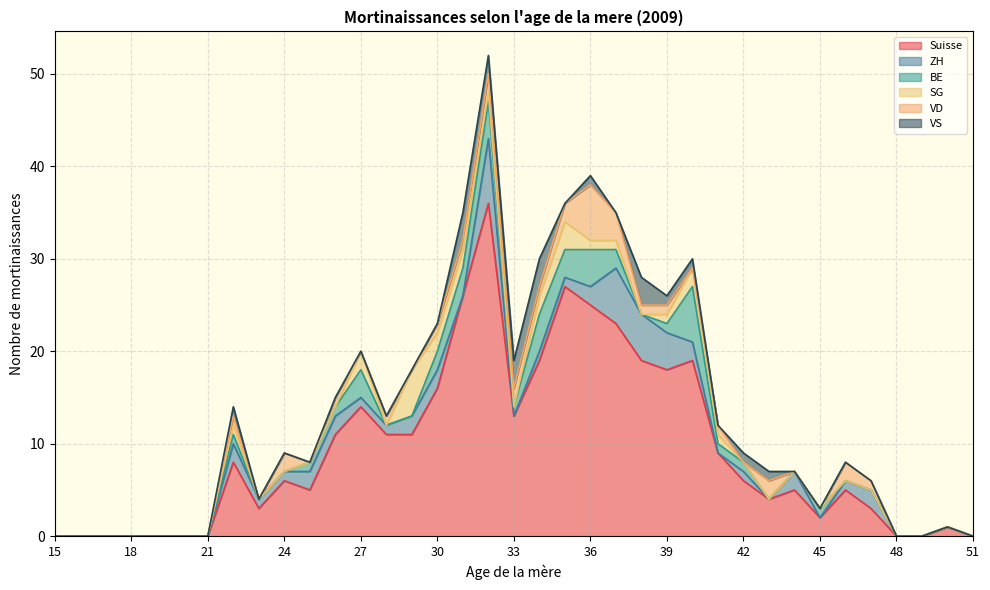

What is the sum of the Suisse values at 20 and 27?

14